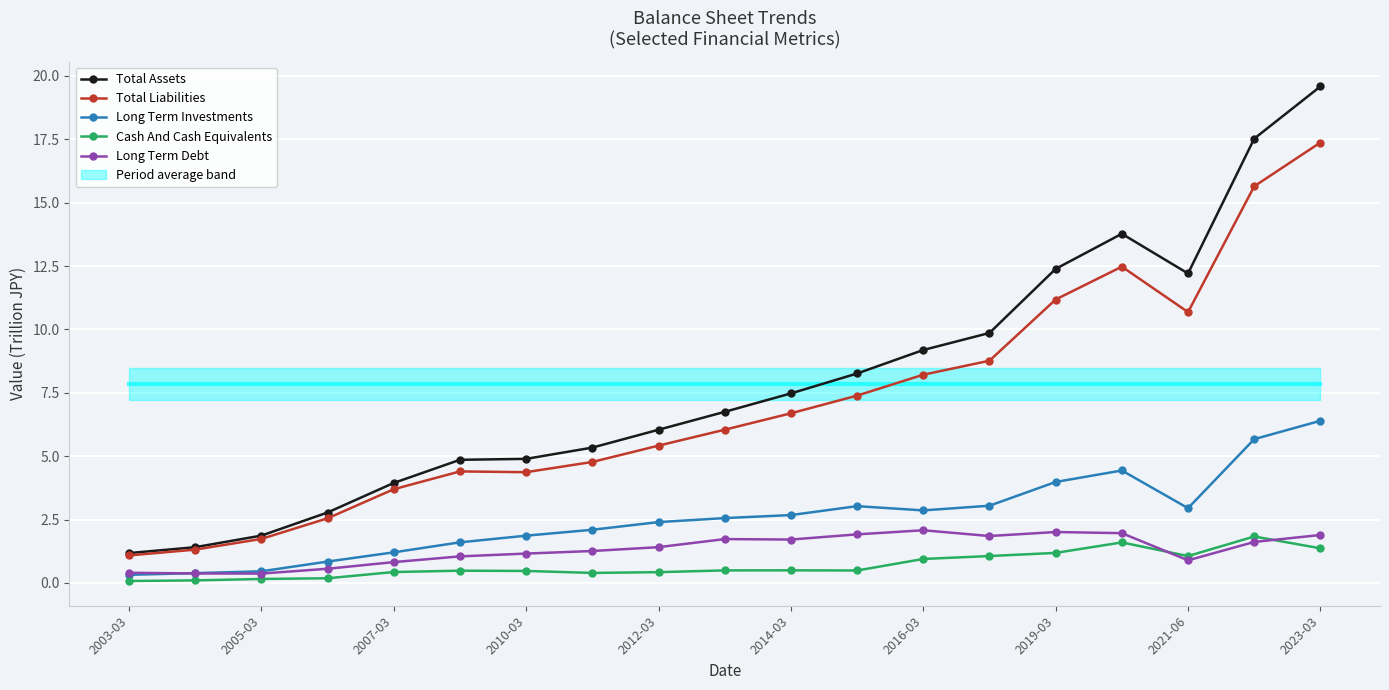

True or false: Total Liabilities and Long Term Debt cross at least once.

False